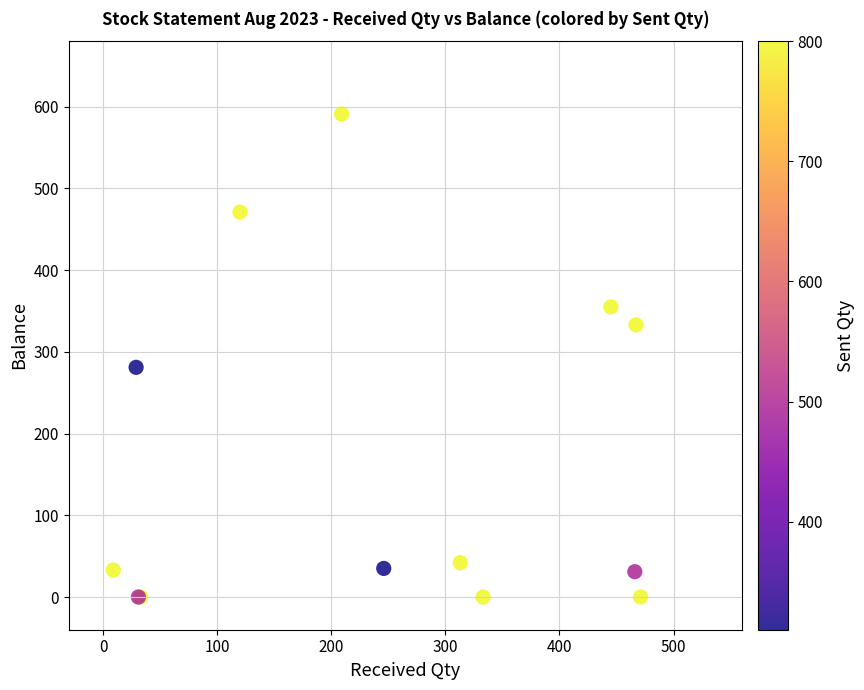

What Y value in the scatter plot is closest to 295?

281